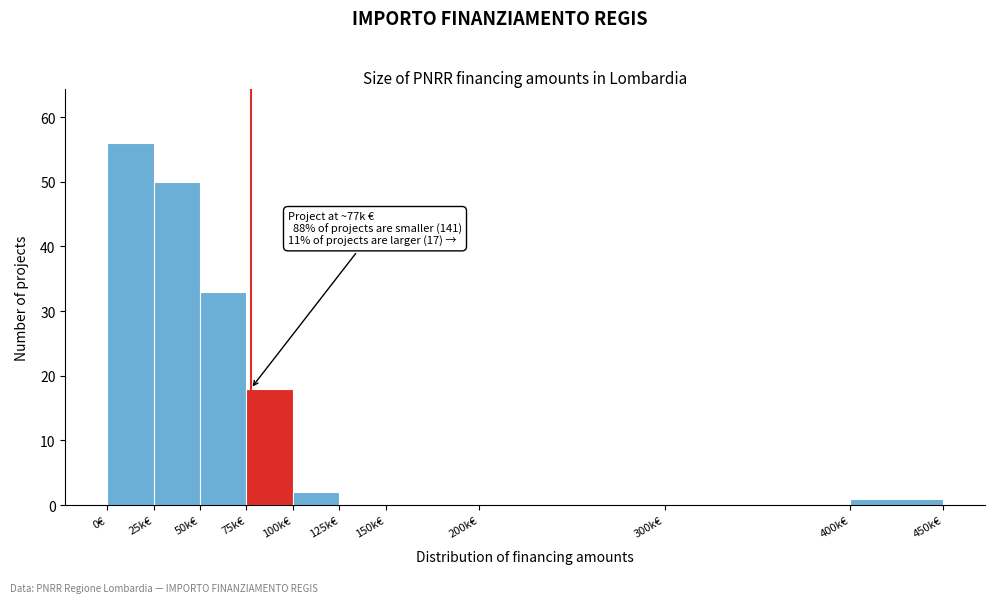

Reading left to right, list all the values displayed in this chart.

0€=56	25k€=50	50k€=33	75k€=18	100k€=2	125k€=0	150k€=0	200k€=0	300k€=0	400k€=1